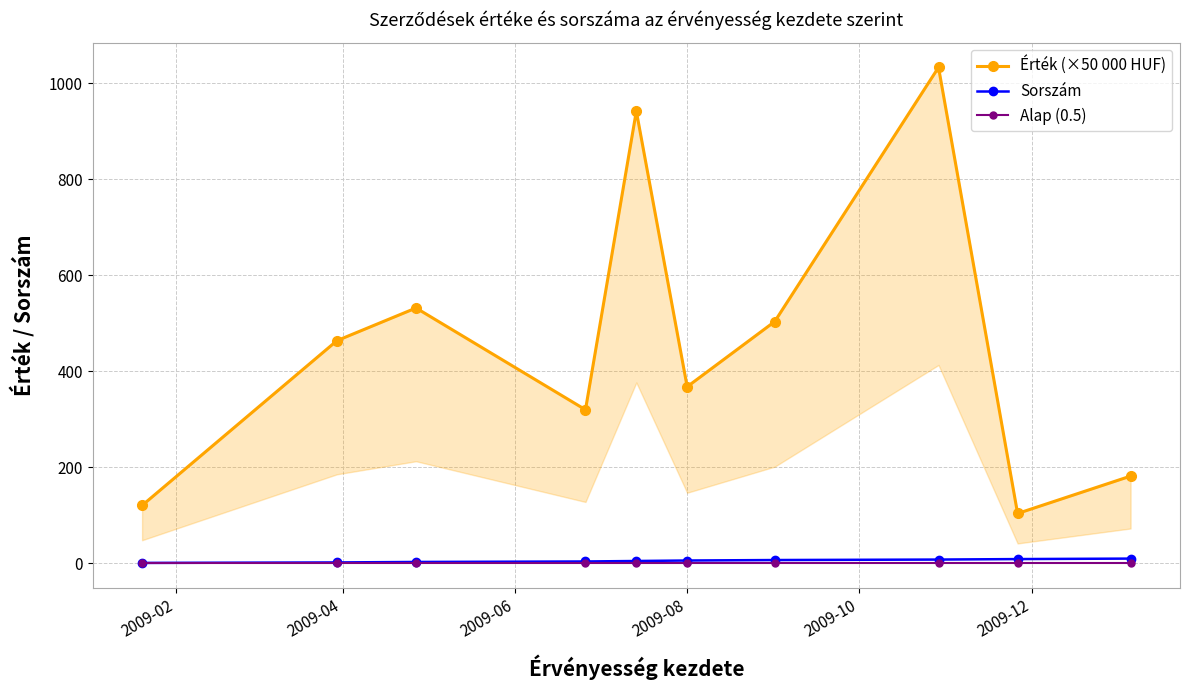

How many interior local valleys does the Érték (×50 000 HUF) series have?

3